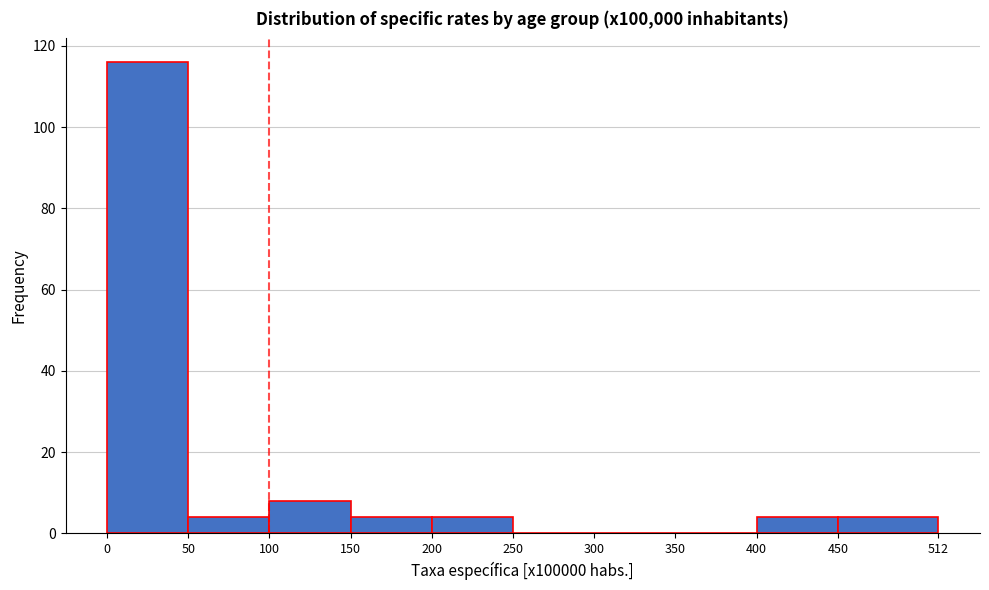

Which range on the x-axis has the tallest bar?

0 to 50